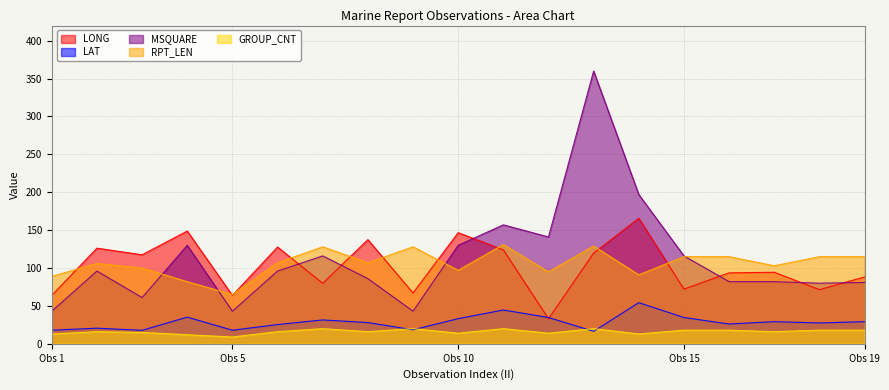

Is it true that LONG equals 72.2 at Obs 15?

True